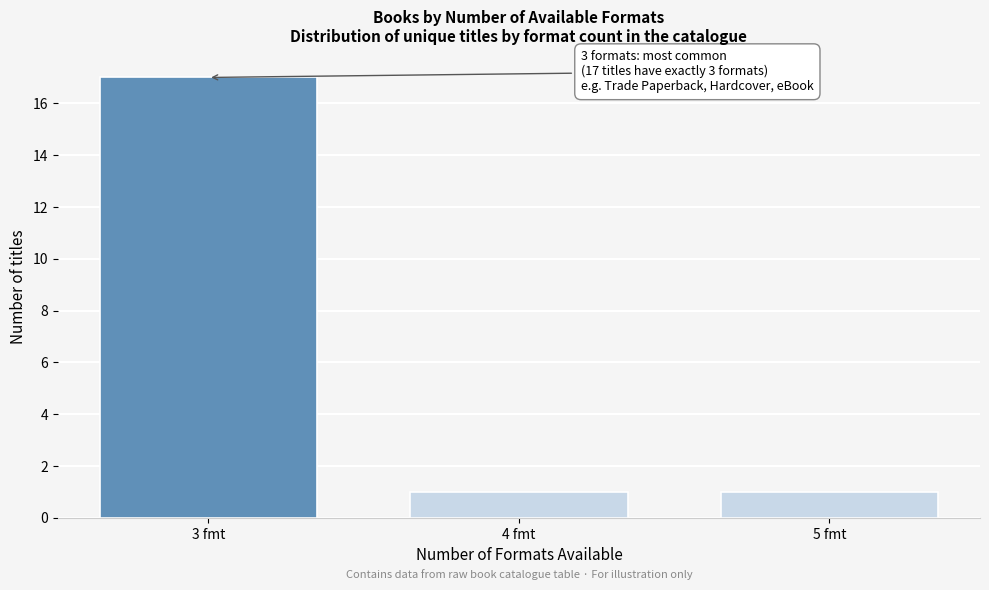

Reading left to right, transcribe all the data shown in this chart.

3 fmt=17	4 fmt=1	5 fmt=1